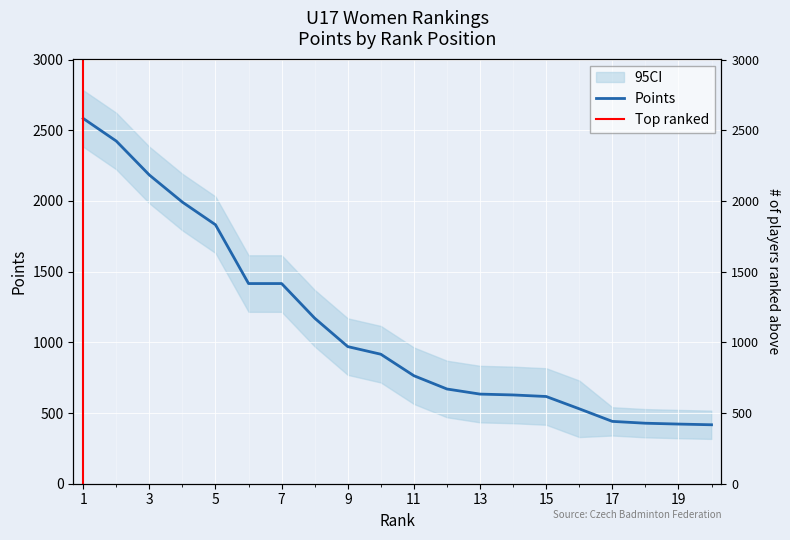

Is this an area chart (filled region under the line)?

No